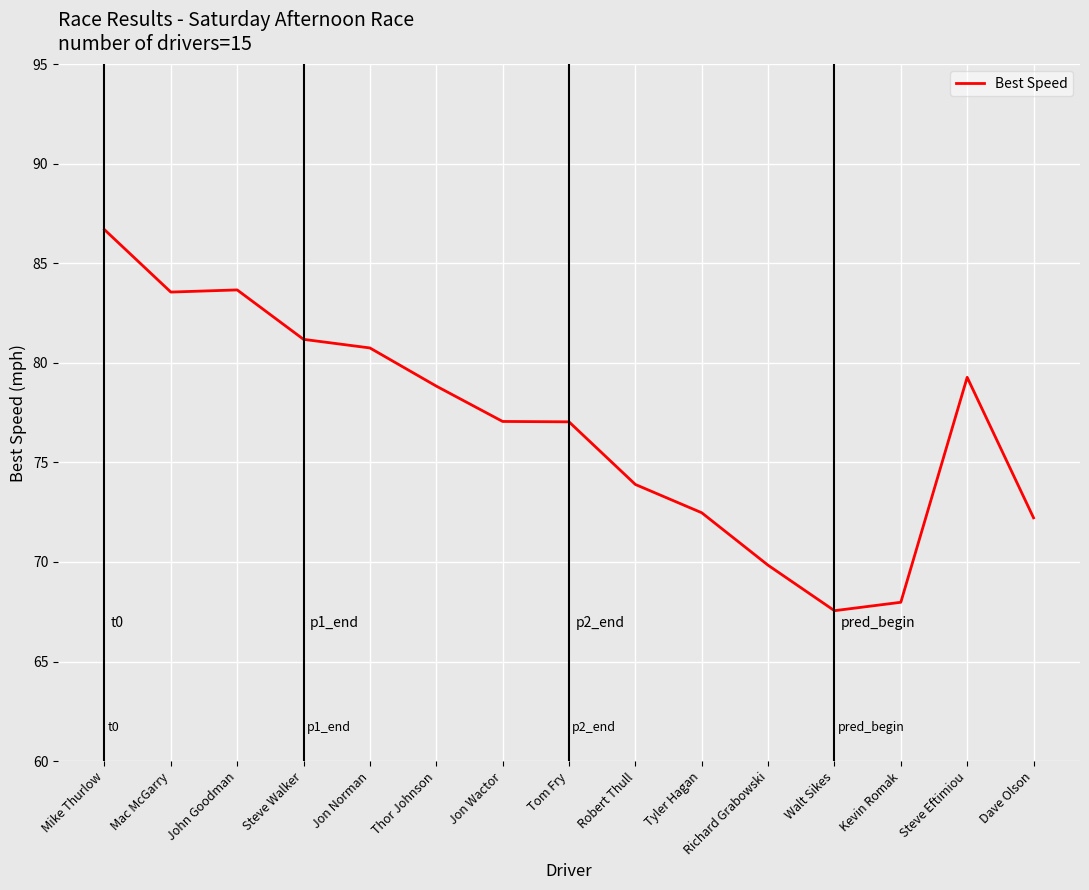

Which label corresponds to the smallest value in the chart?

Walt Sikes